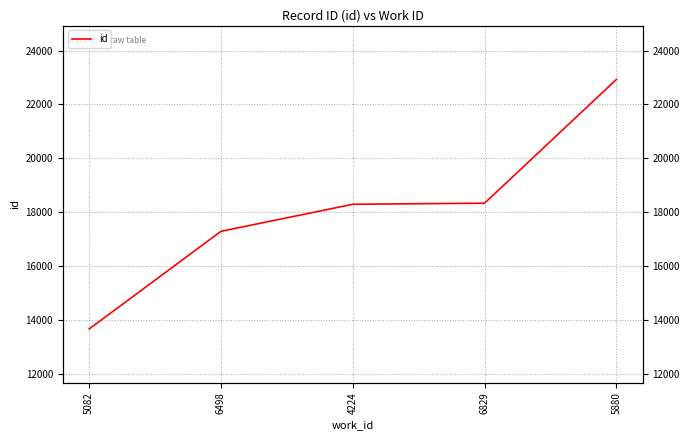

How many lines are shown in the chart?

1